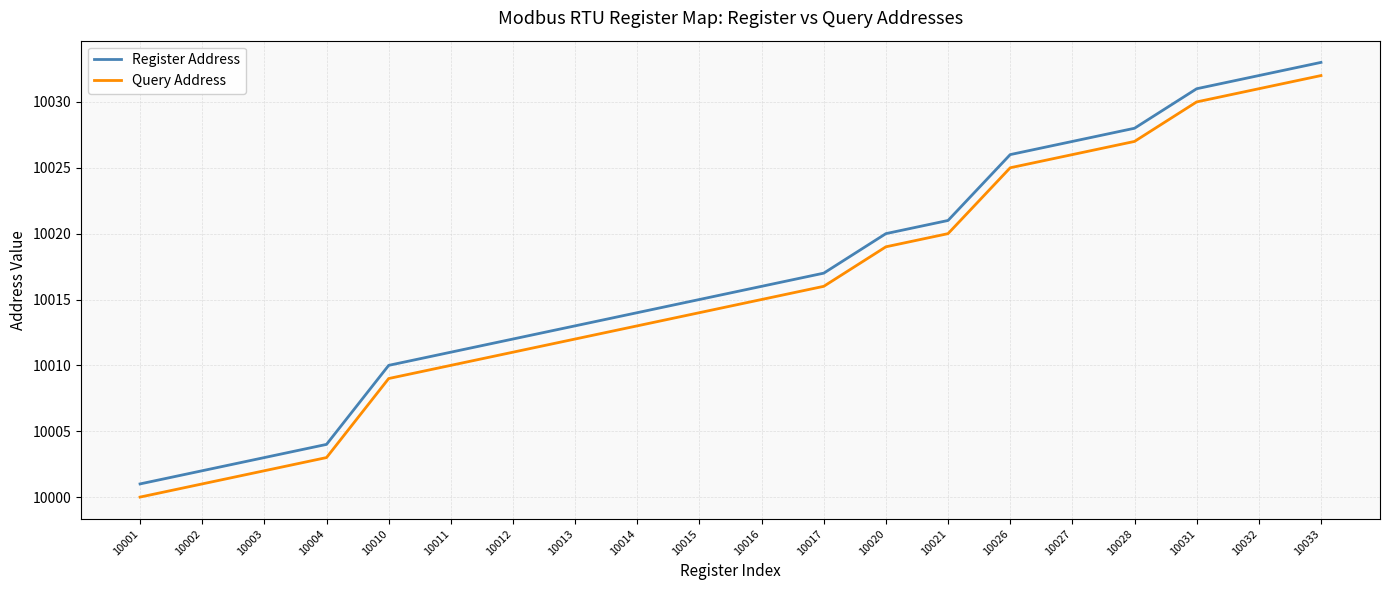

How many distinct data groups are displayed?

2